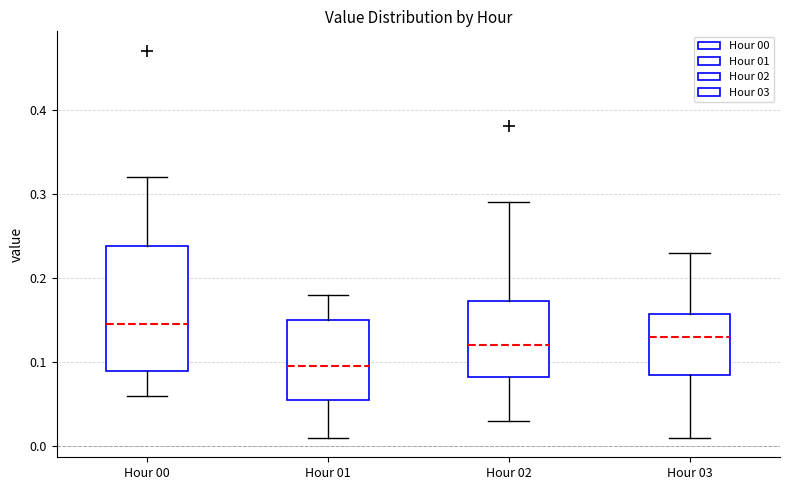

Reading left to right, read every box against the y-axis: the position of its median line, the range the box covers, and the ends of its whiskers. The values are not printed on the chart, so give them approximately, as read against the axis.

Hour 00: median 0.15, box 0.09 to 0.24, whiskers 0.06 to 0.32
Hour 01: median 0.10, box 0.06 to 0.15, whiskers 0.01 to 0.18
Hour 02: median 0.12, box 0.08 to 0.17, whiskers 0.03 to 0.29
Hour 03: median 0.13, box 0.09 to 0.16, whiskers 0.01 to 0.23